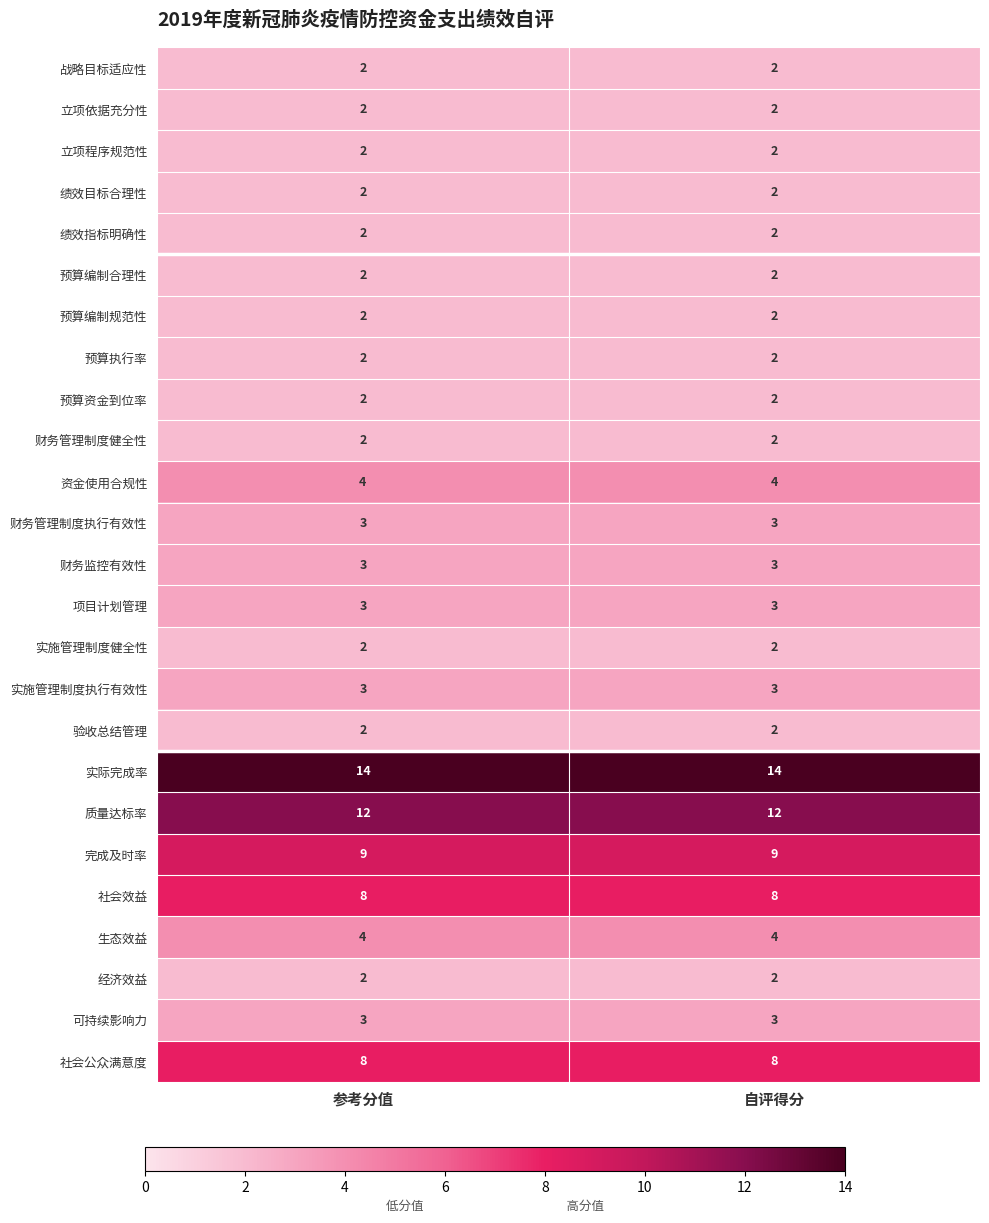

What is the sum of all 预算资金到位率 values?

4